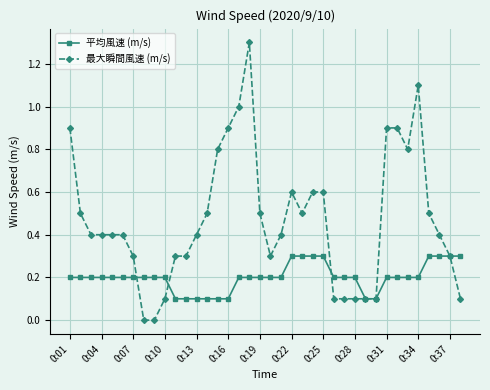

Reading left to right, extract all data points from this chart.

平均風速 (m/s): 0.2	0.2	0.2	0.2	0.2	0.2	0.2	0.2	0.2	0.2	0.1	0.1	0.1	0.1	0.1	0.1	0.2	0.2	0.2	0.2	0.2	0.3	0.3	0.3	0.3	0.2	0.2	0.2	0.1	0.1	0.2	0.2	0.2	0.2	0.3	0.3	0.3	0.3
最大瞬間風速 (m/s): 0.9	0.5	0.4	0.4	0.4	0.4	0.3	0.0	0.0	0.1	0.3	0.3	0.4	0.5	0.8	0.9	1.0	1.3	0.5	0.3	0.4	0.6	0.5	0.6	0.6	0.1	0.1	0.1	0.1	0.1	0.9	0.9	0.8	1.1	0.5	0.4	0.3	0.1